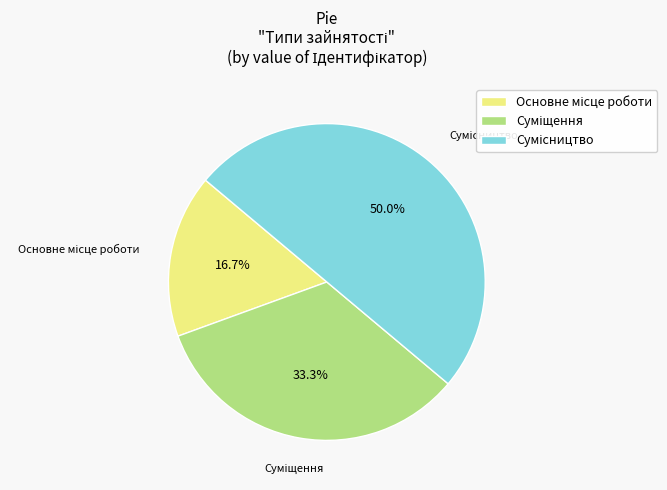

Is it true that Суміщення is 40% of the pie?

False